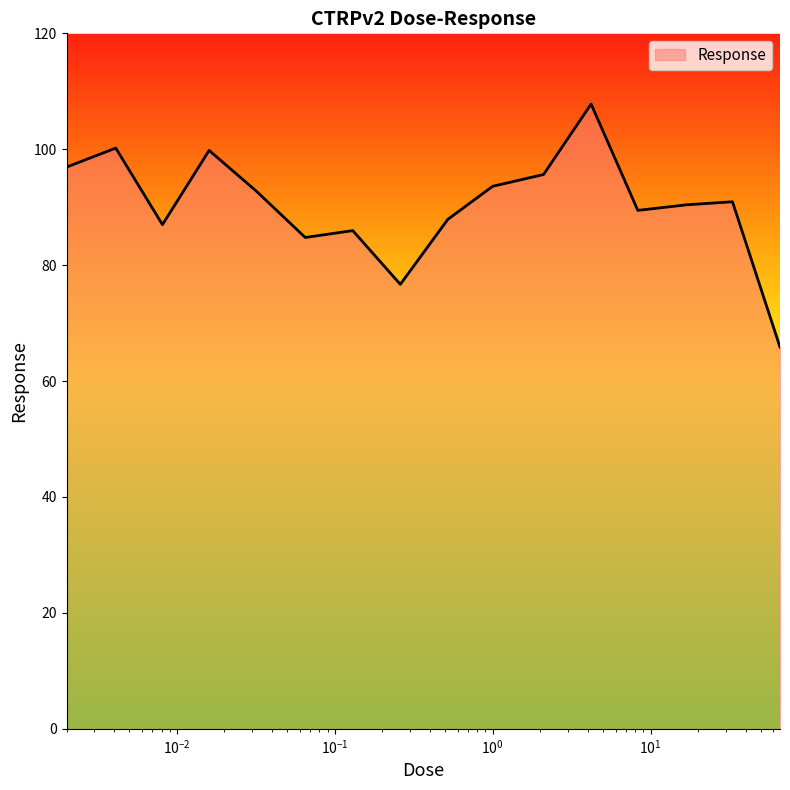

What is the difference between the maximum and minimum values?

41.9